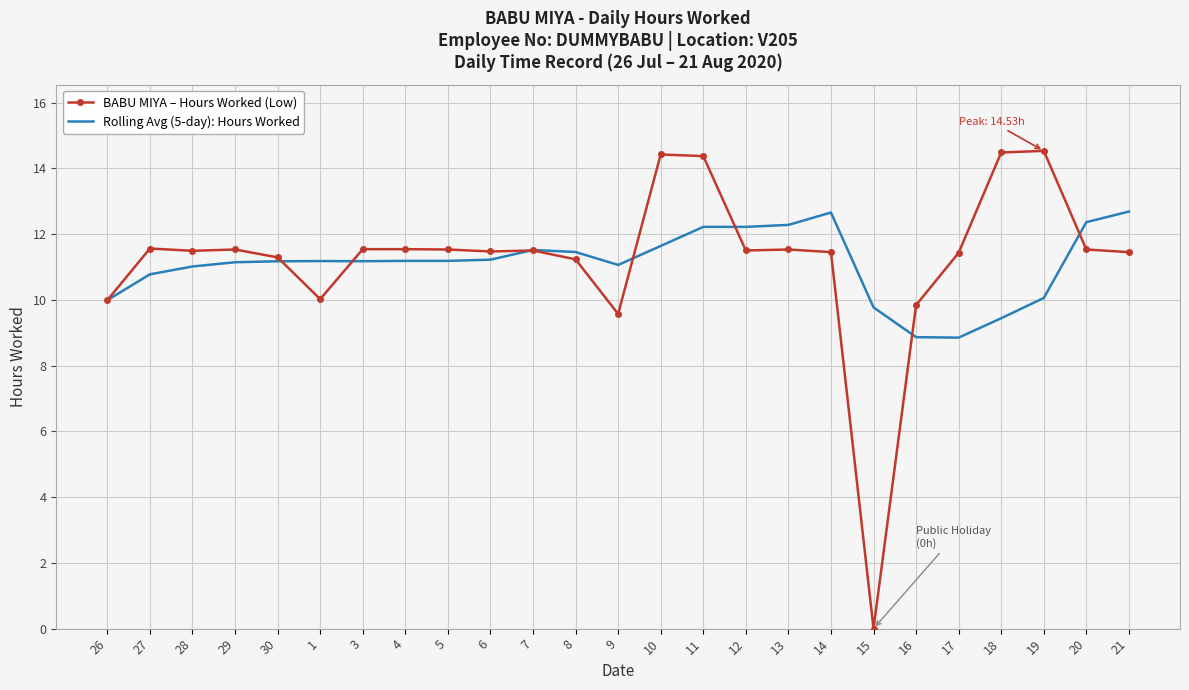

Is it true that Rolling Avg (5-day): Hours Worked equals 13.0 at 18?

False